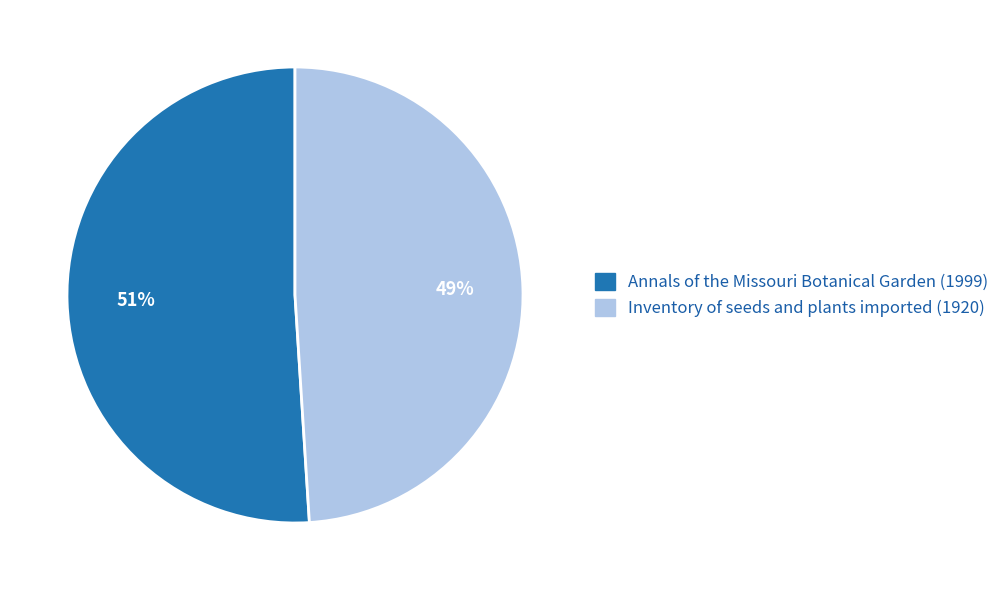

To the nearest percent, what is the combined percentage of Annals of the Missouri Botanical Garden (1999) and Inventory of seeds and plants imported (1920)?

100%